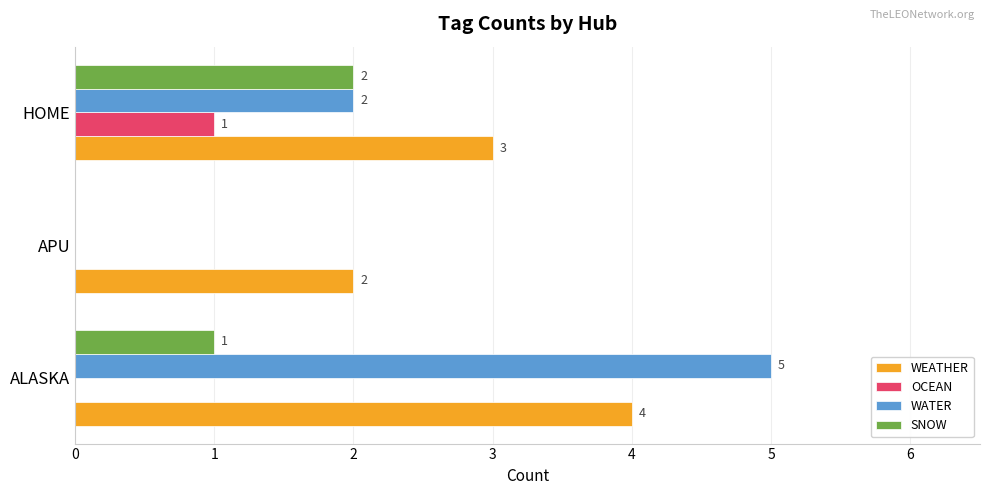

True or false: WEATHER has a value of 4 at ALASKA.

True